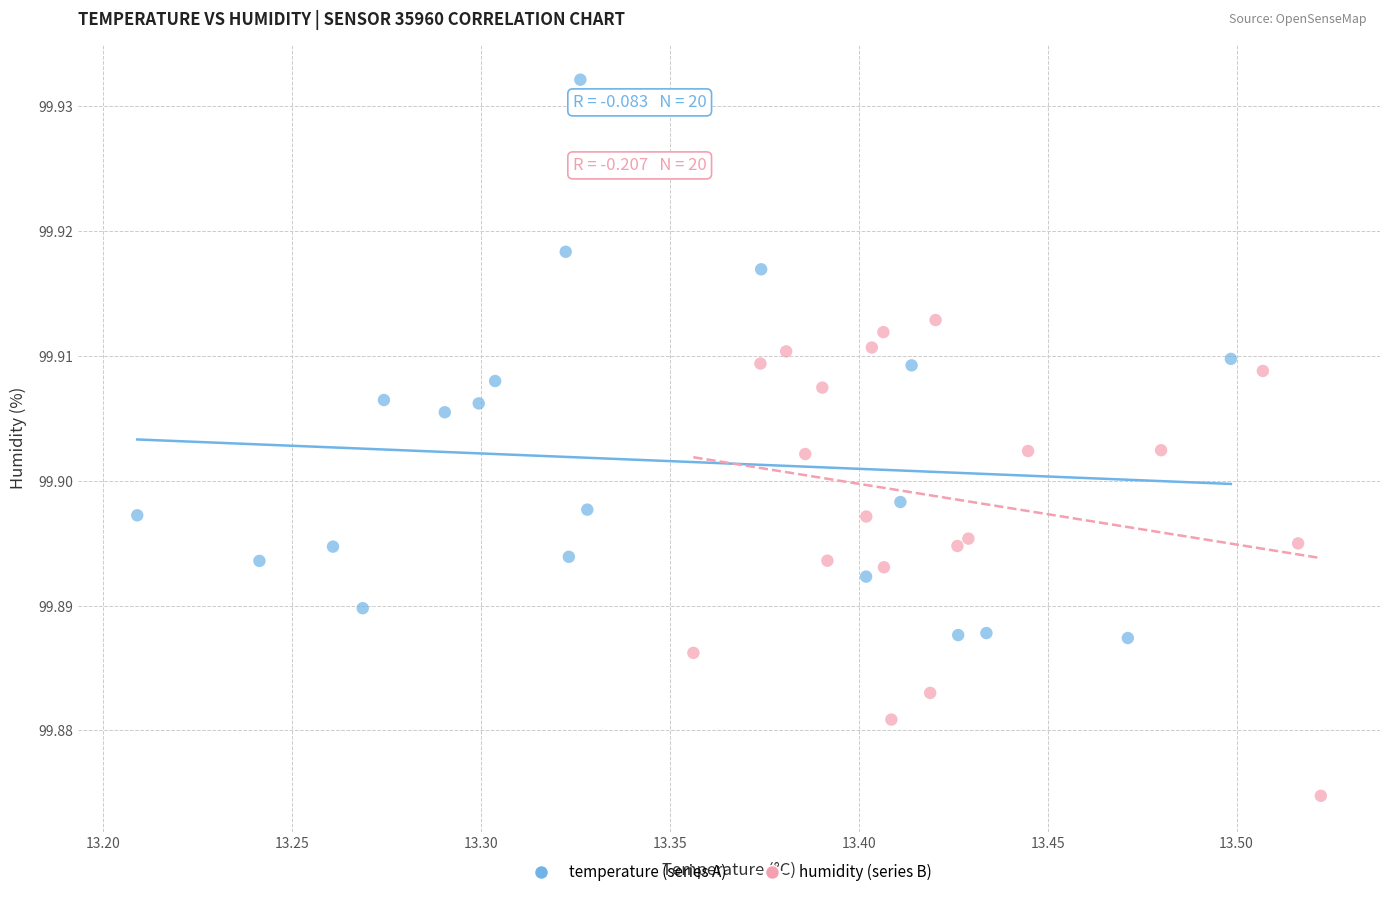

Which series reaches the maximum Y coordinate?

temperature (series A)